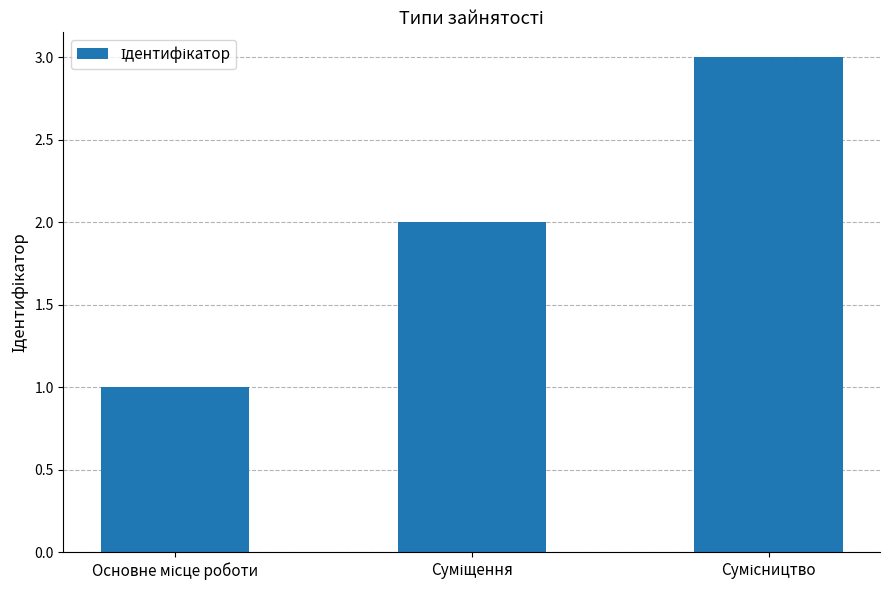

What is the sum of all values?

6